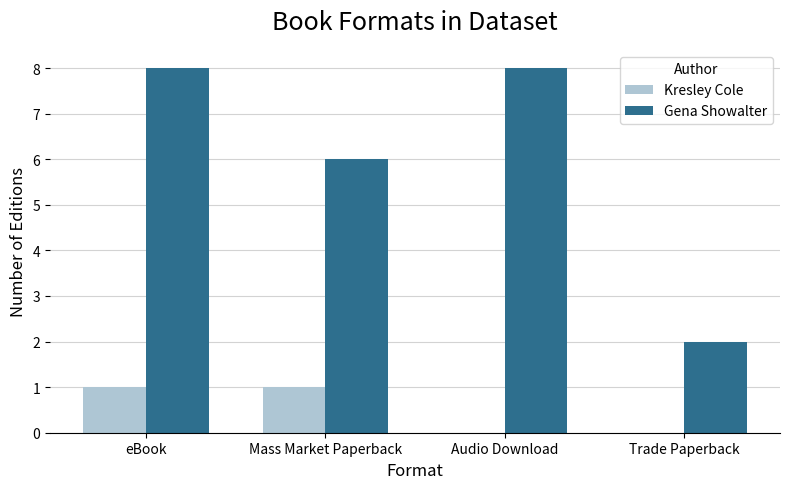

What is the greatest value displayed?

8